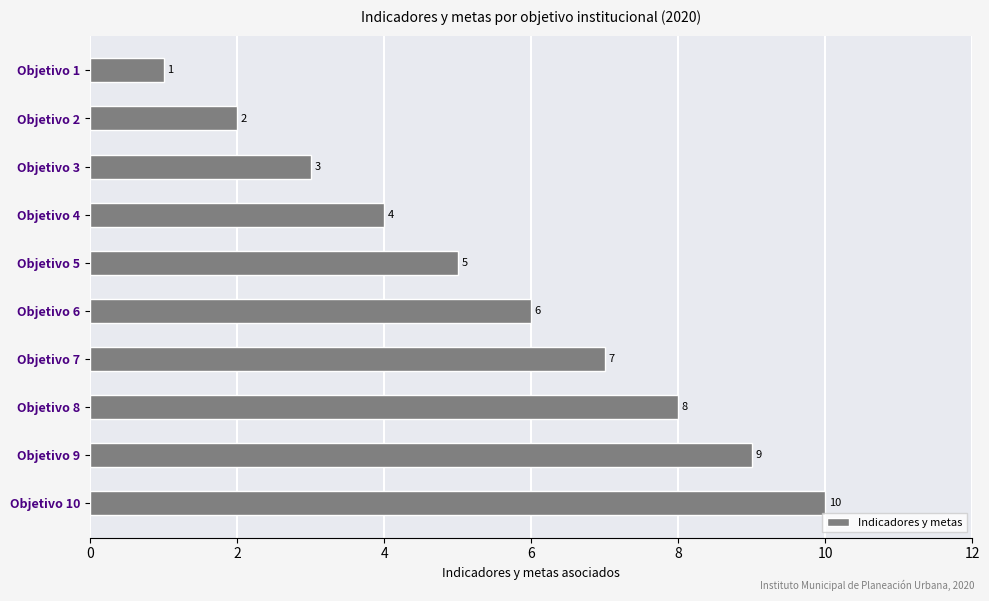

What is the sum of all values?

55